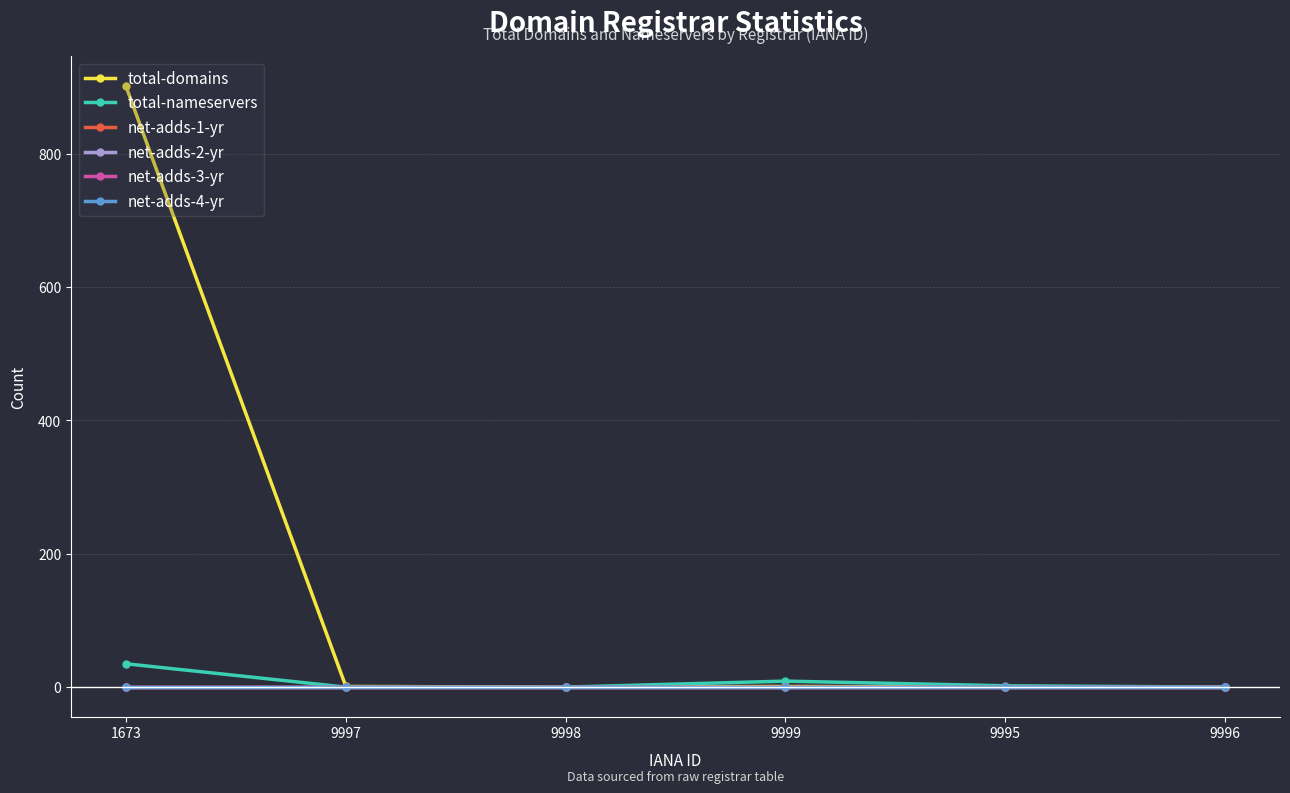

At which label does net-adds-2-yr reach its minimum?

1673